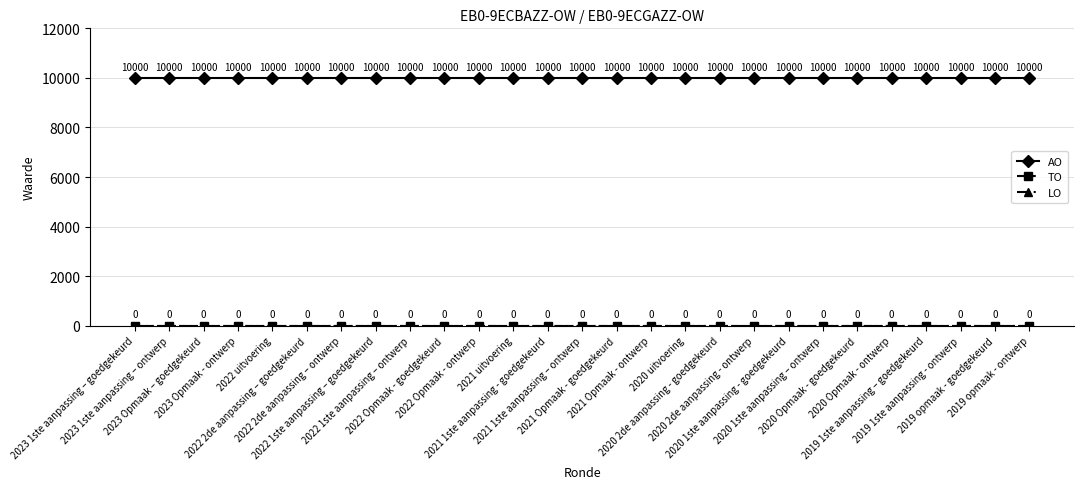

True or false: AO has more than 1 points higher than both neighbors.

False